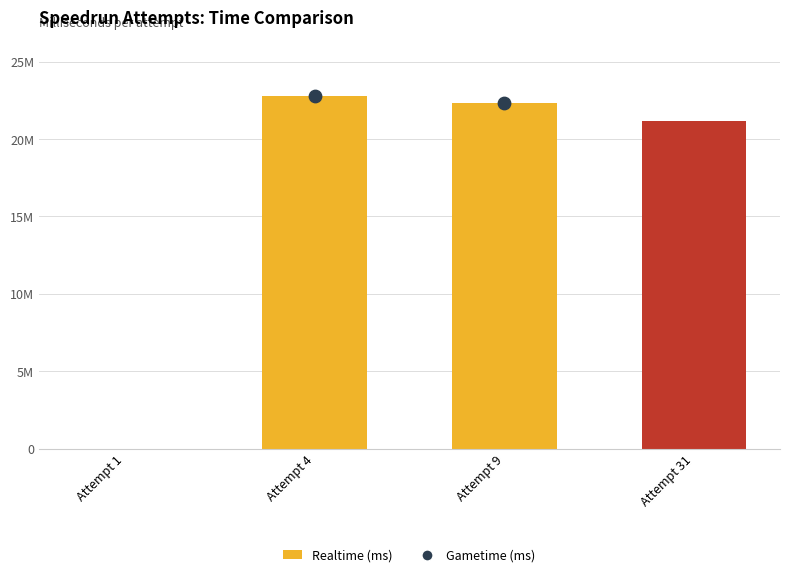

What is the change in value from Attempt 9 to Attempt 31?

-1157940